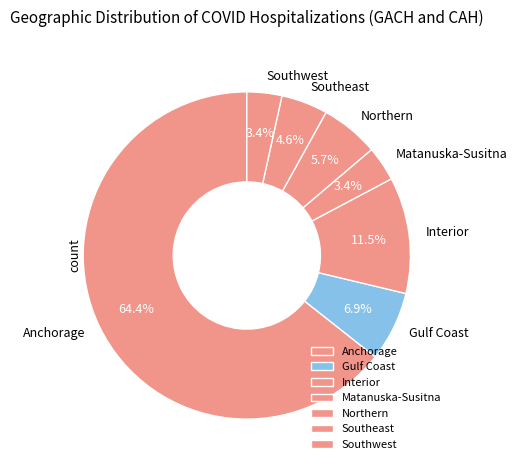

To the nearest percent, what portion does Anchorage represent?

64%